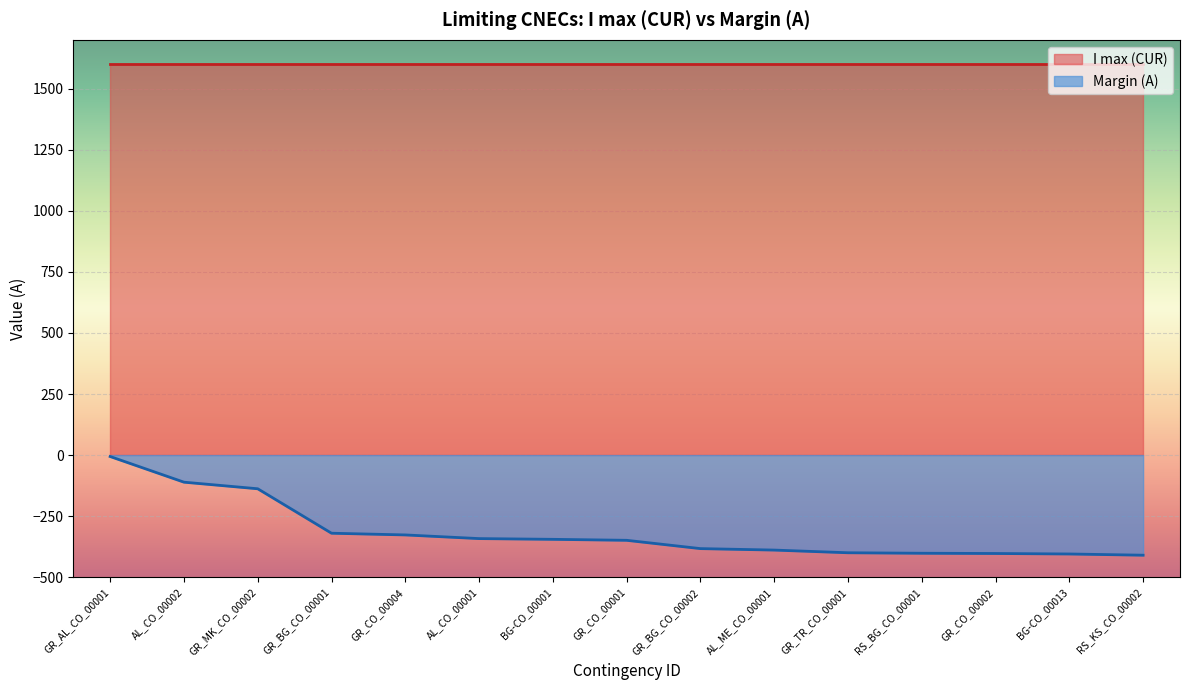

The chart shows a value of -142 at GR_TR_CO_00001. True or false?

False